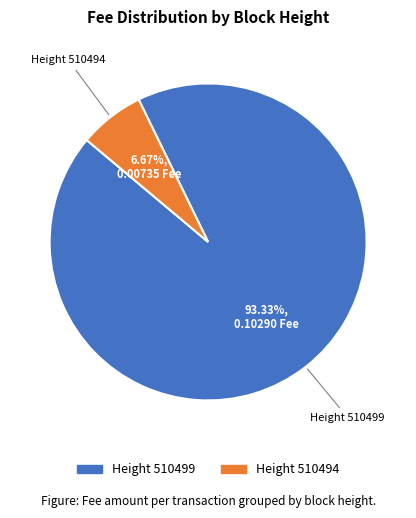

Rank the categories by value from highest to lowest.

Height 510499, Height 510494